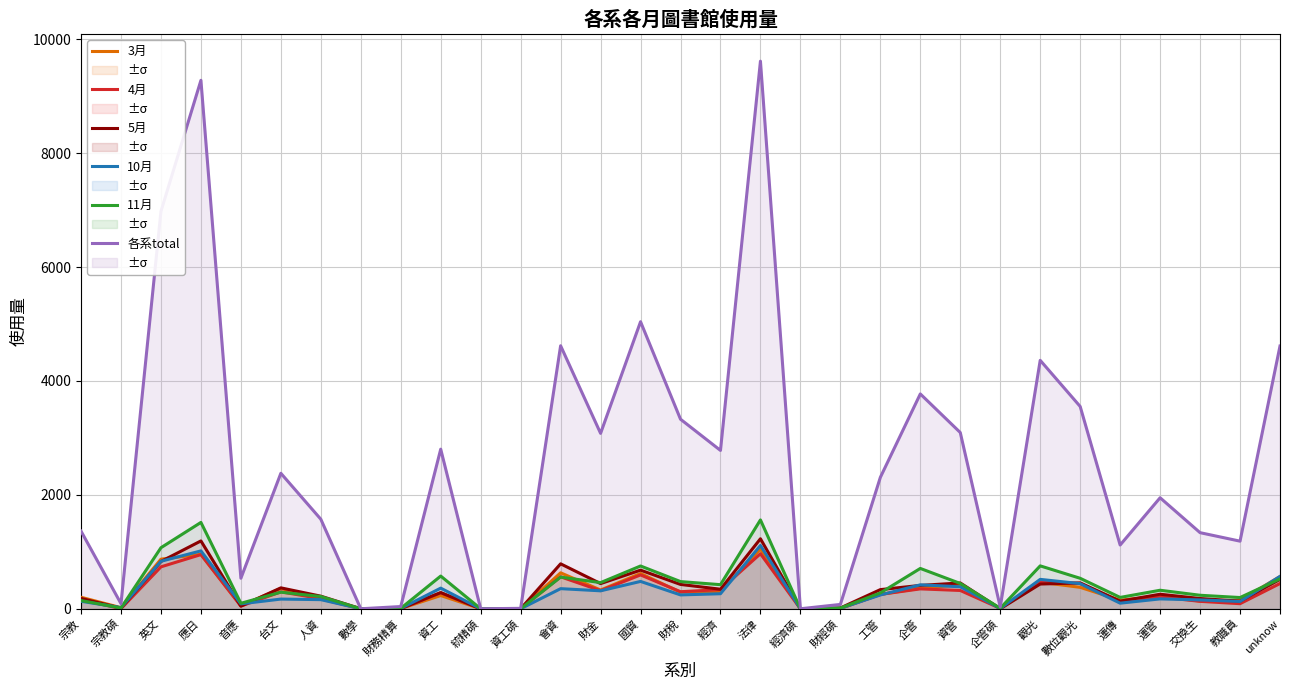

What is the label of the 11th point from the right?

工管